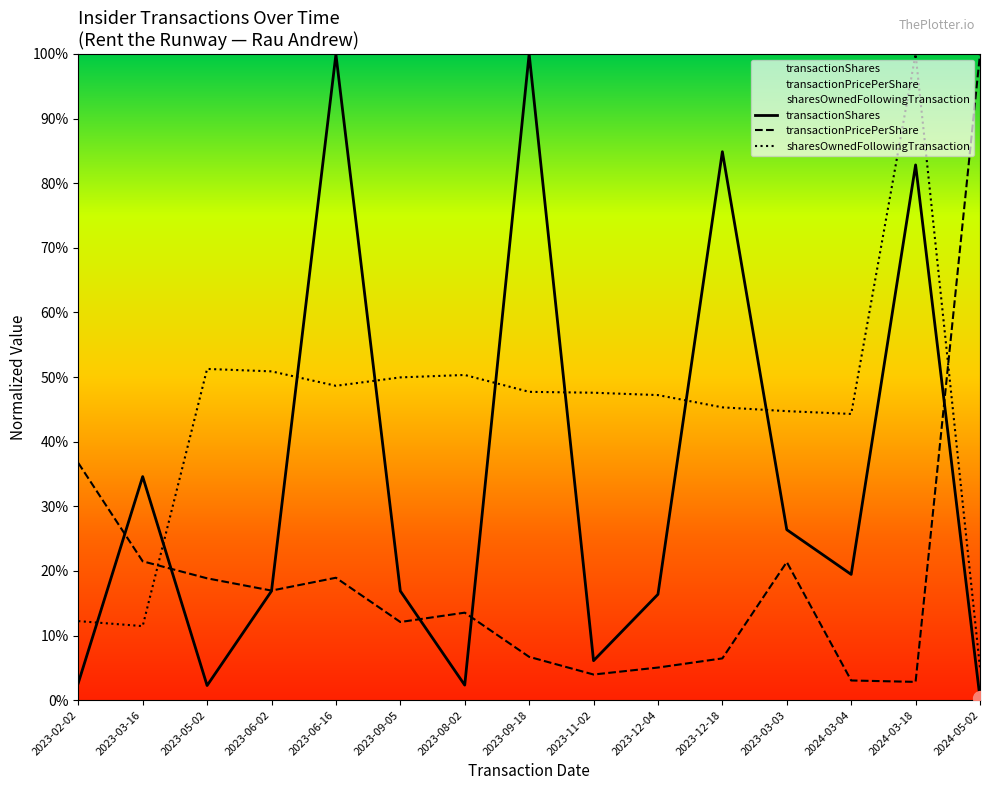

True or false: transactionPricePerShare has a value of 18.9 at 2023-05-02.

True